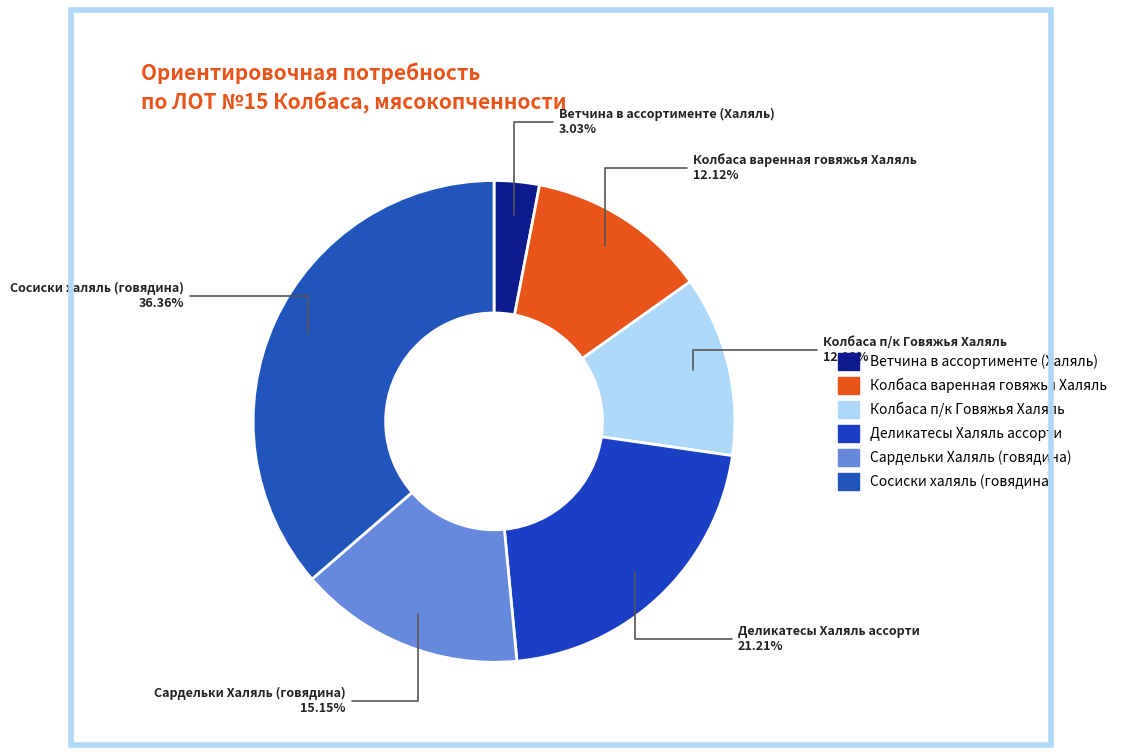

Count the number of slices in the pie.

6